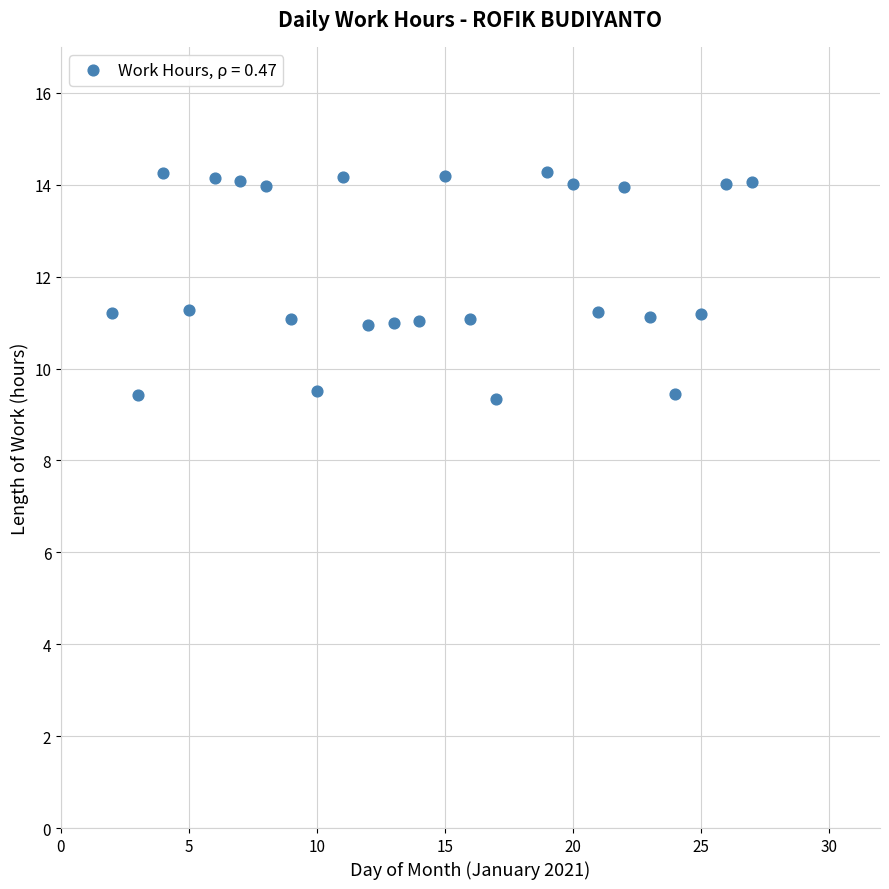

What is the range of Y values (max minus min)?

4.9